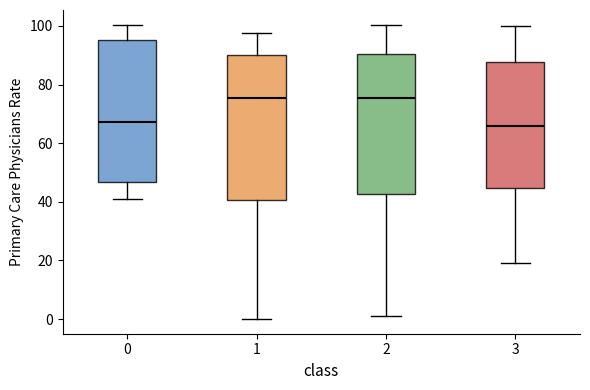

Where does the upper whisker of the box at x = 1 end on the y-axis? The values are not printed on the chart, so give them approximately, as read against the axis.

98